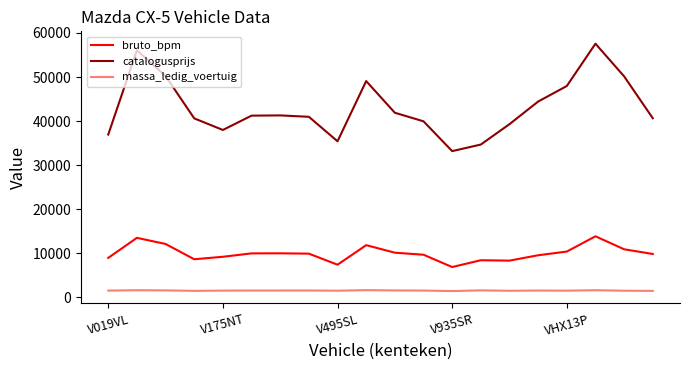

True or false: catalogusprijs and massa_ledig_voertuig cross at least once.

False